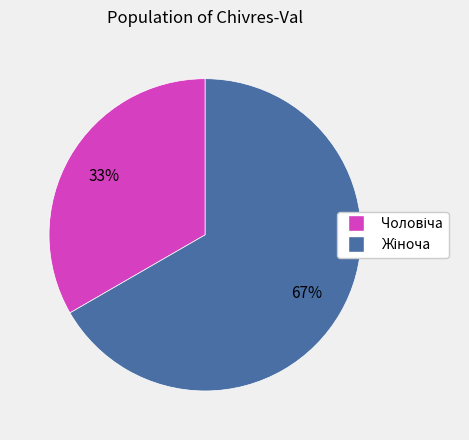

How many segments does this pie chart have?

2